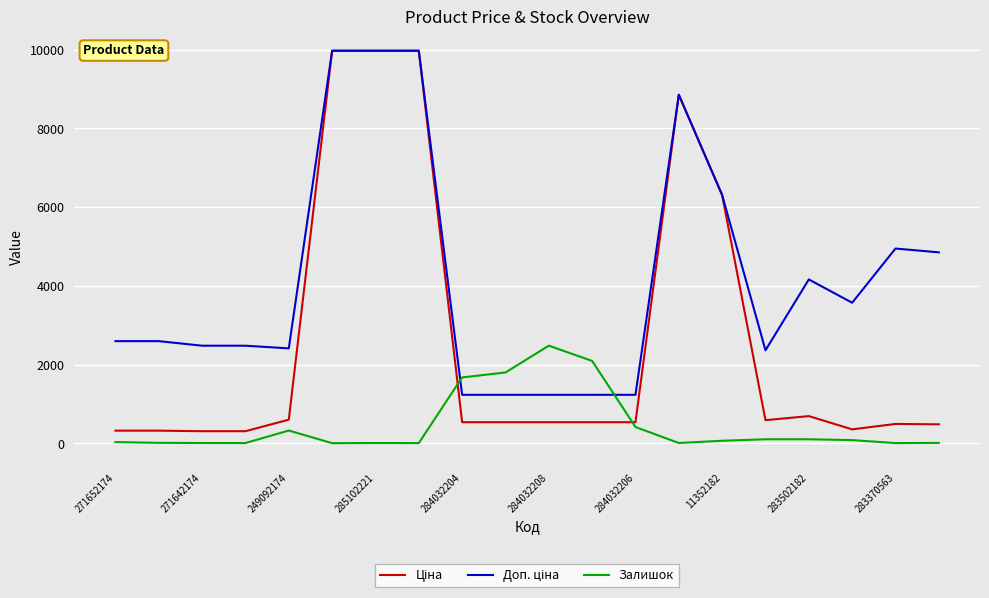

What is the greatest value displayed?

9975.0